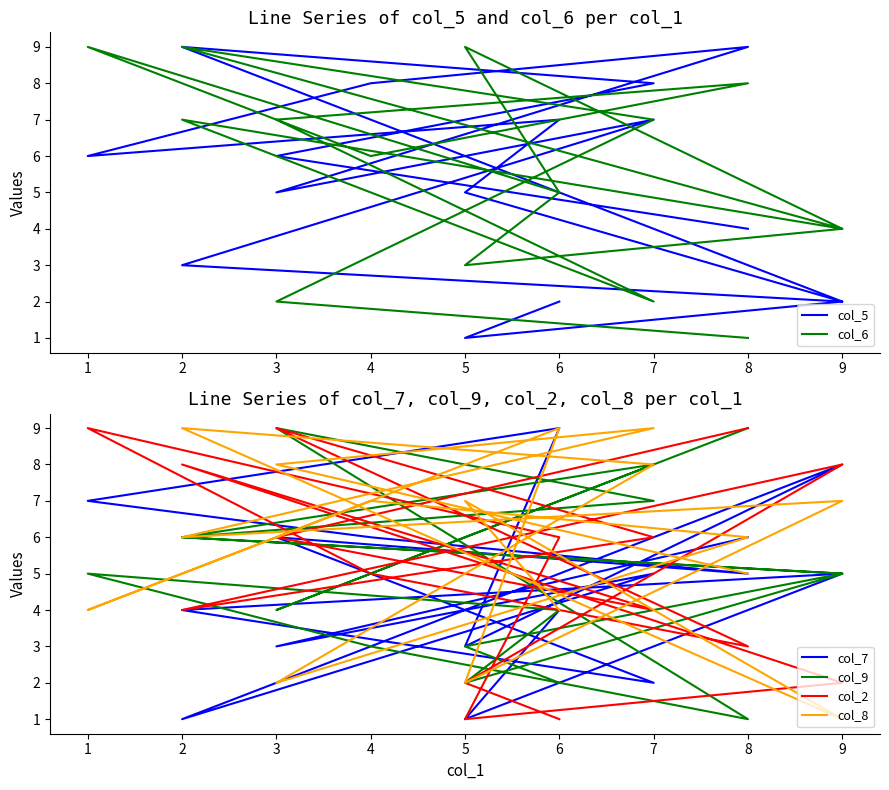

How many series are shown in this chart?

6